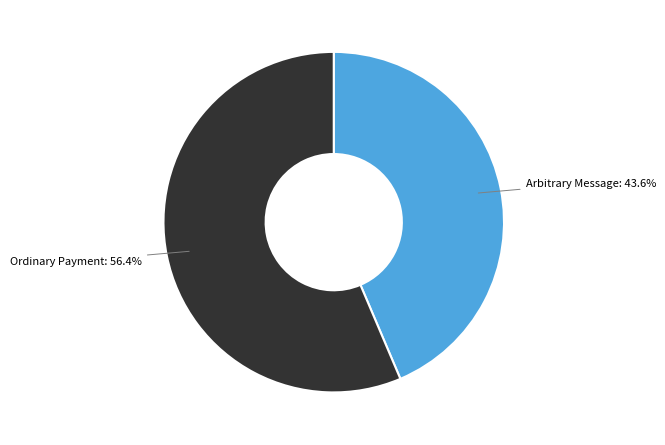

Count the number of slices in the pie.

2